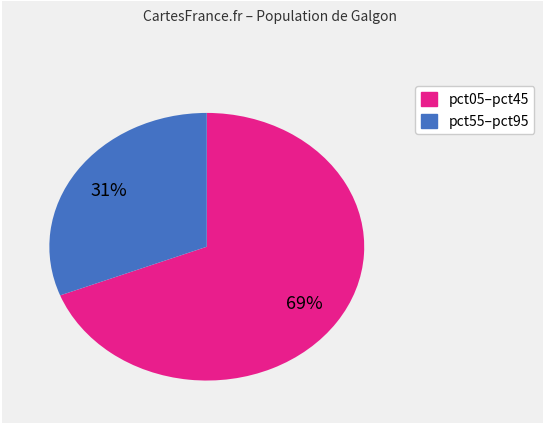

Does any single category account for the majority?

Yes